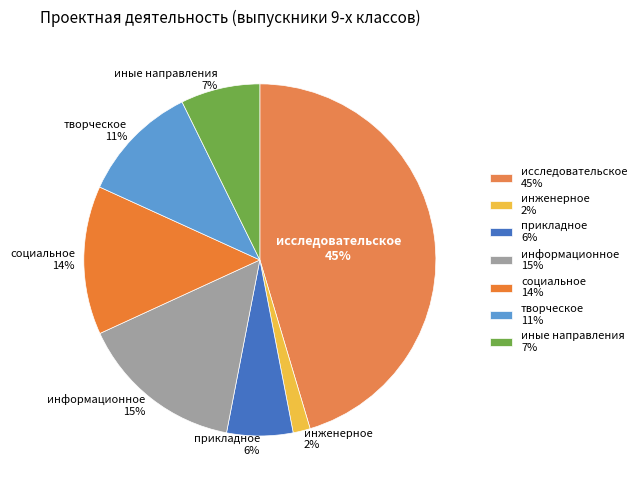

How many segments does this pie chart have?

7